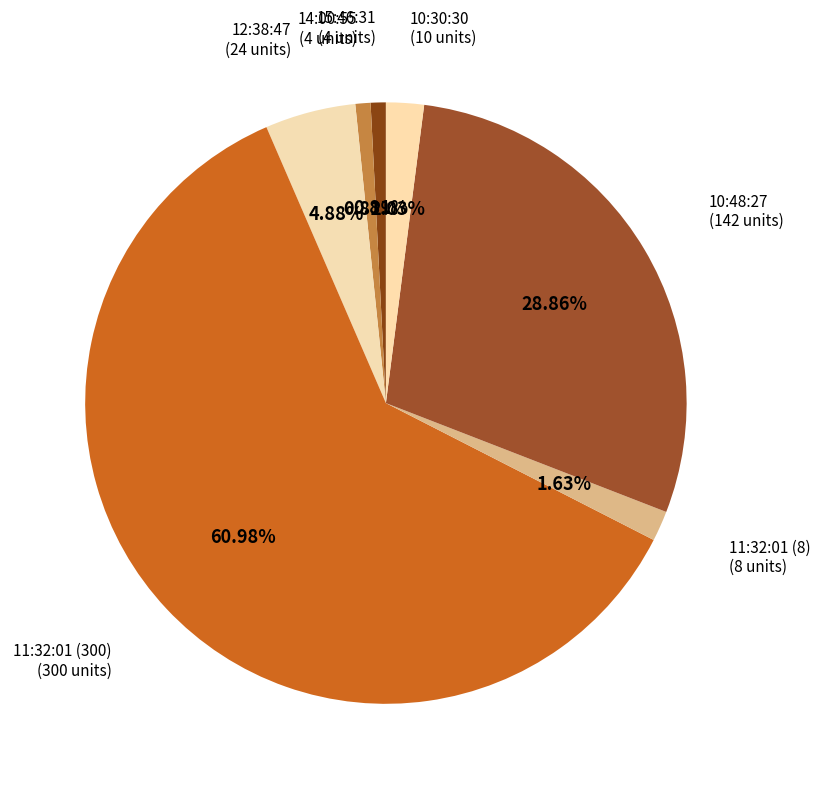

What percentage do 10:48:27 and 14:00:55 together represent?

29.7%